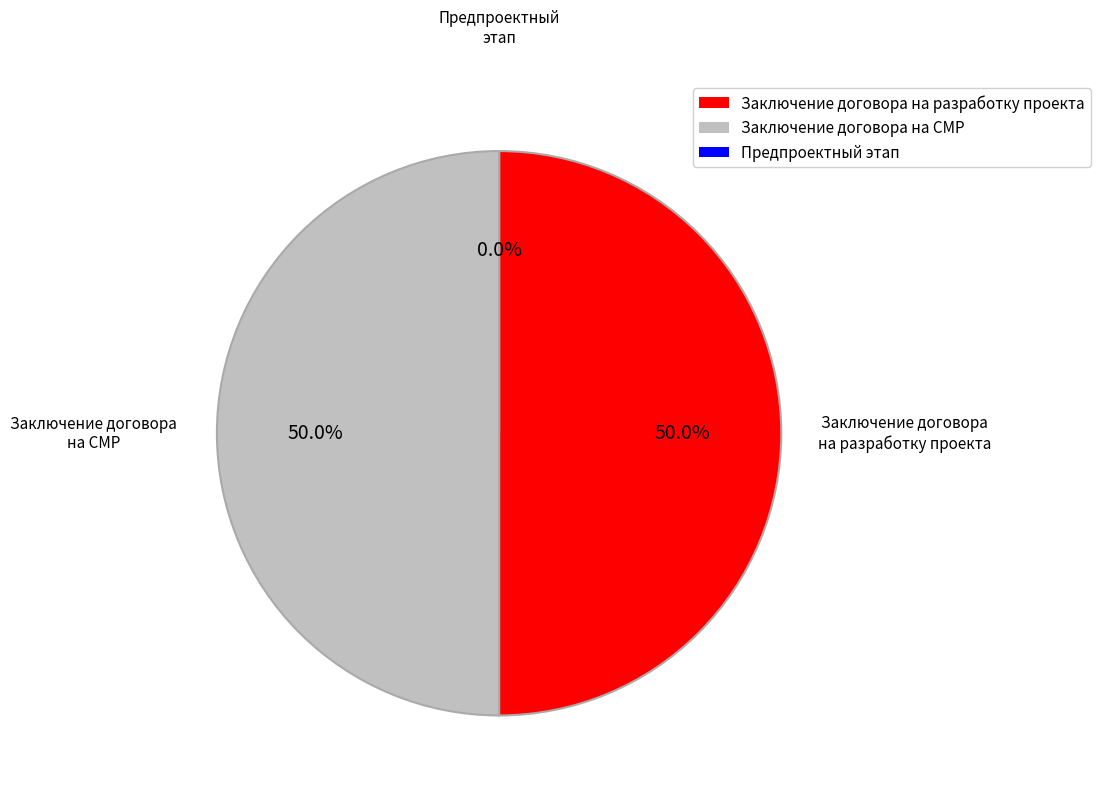

Do Заключение договора на разработку проектной документации and Предпроектный и проектный этап together represent more than half of the pie?

No